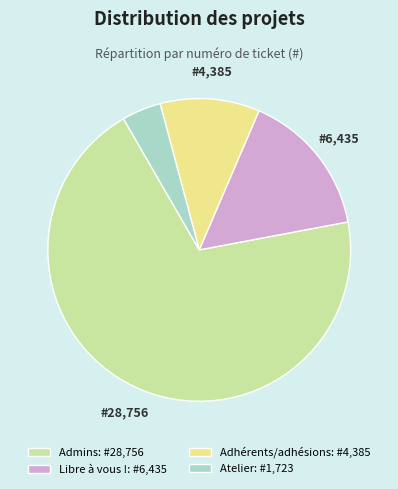

Which category has the biggest portion of the pie?

Admins: #28,756